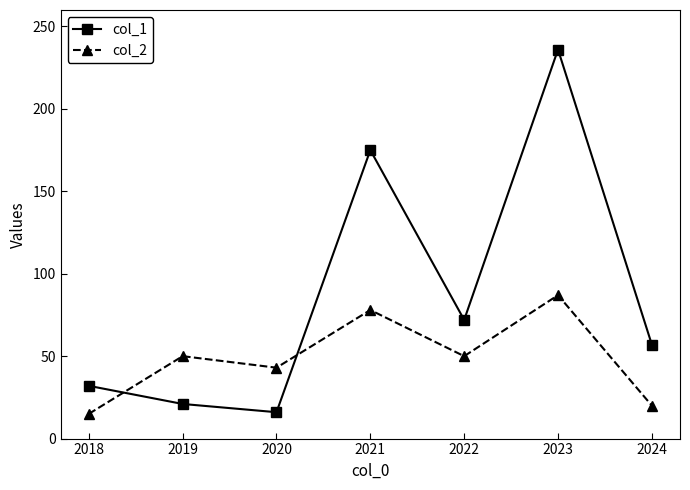

What is the value of the col_2 point at the 4th from the left?

78